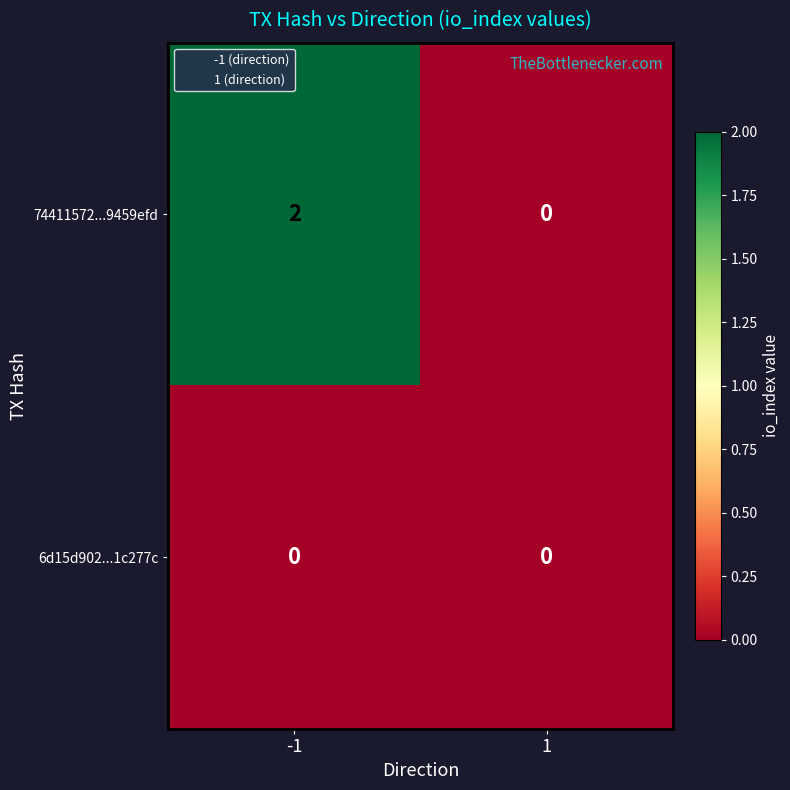

Which series has the largest total across all categories?

74411572...9459efd